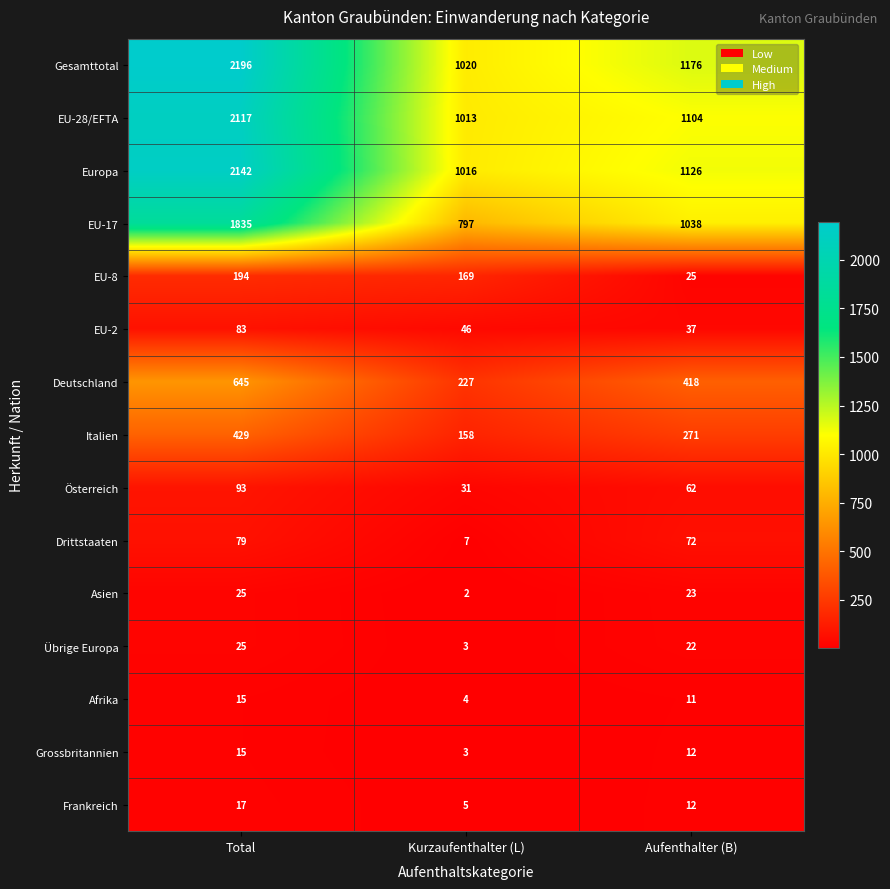

What is the sum of the Frankreich values at Kurzaufenthalter (L) and Aufenthalter (B)?

17